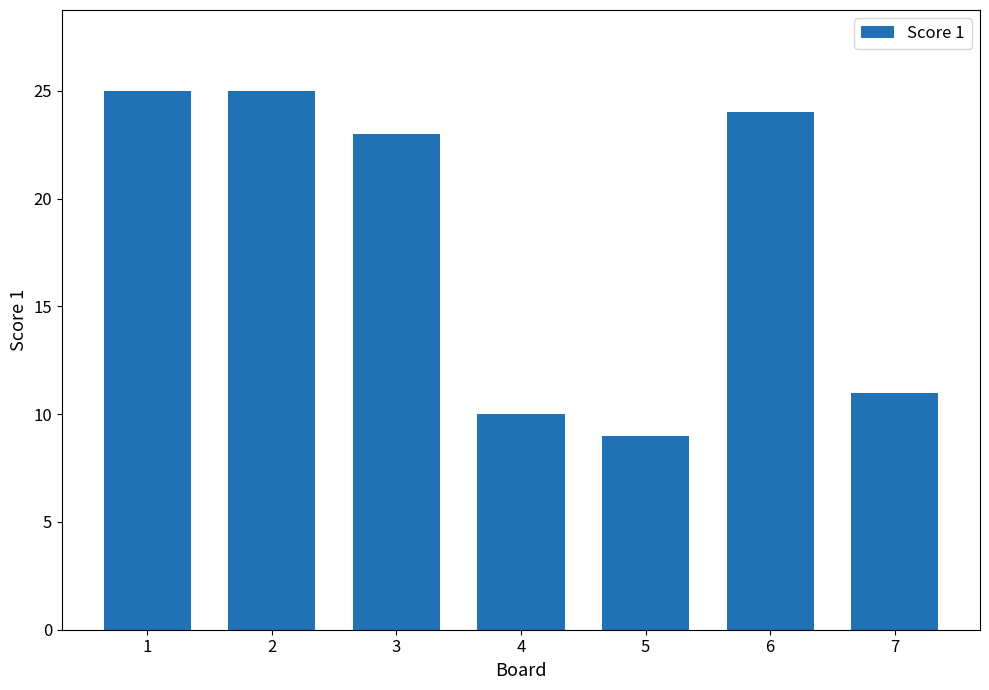

How many bars are there in total?

7